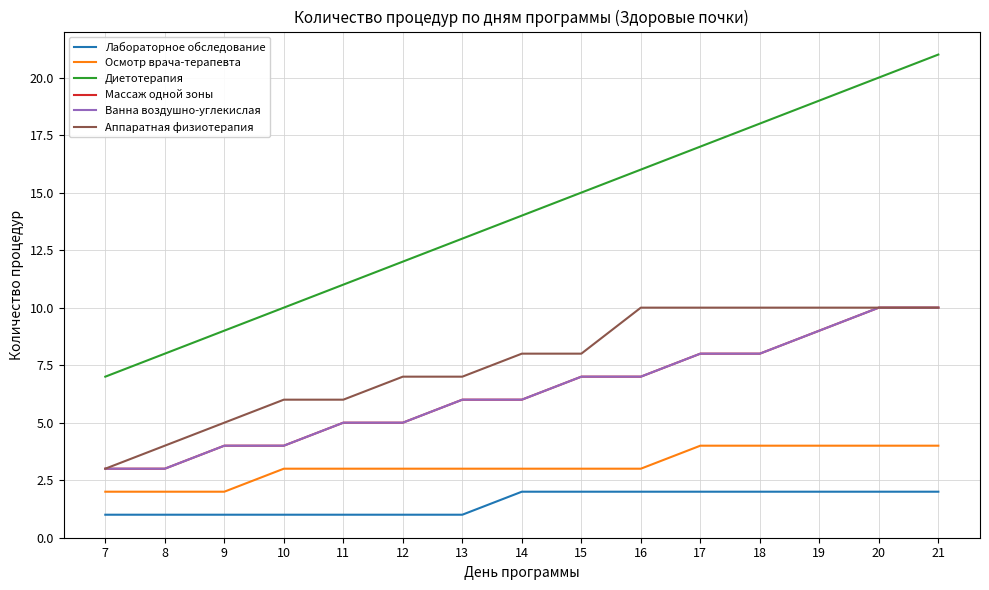

At which label does Осмотр врача-терапевта reach its peak?

17